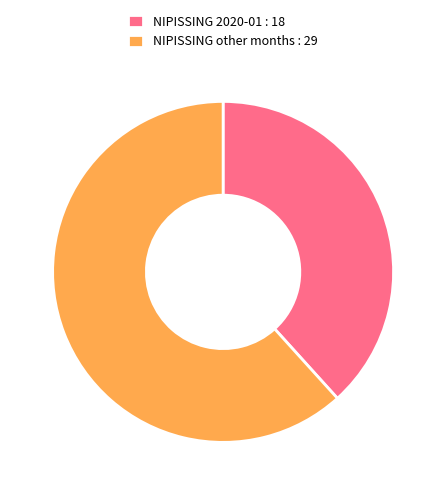

The NIPISSING other months : 29 slice represents 72% of the pie. True or false?

False